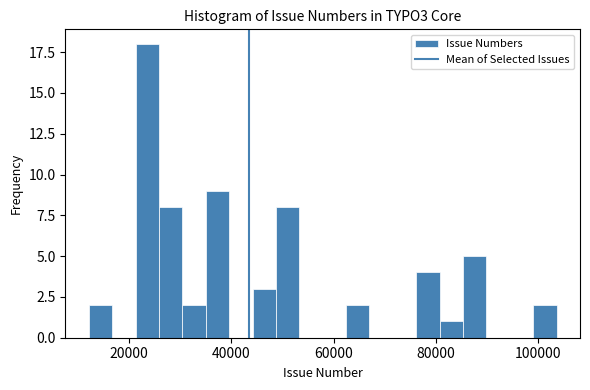

Around what value on the x-axis is the tallest bar? Give the approximate position of its centre, as read against the axis.

24000